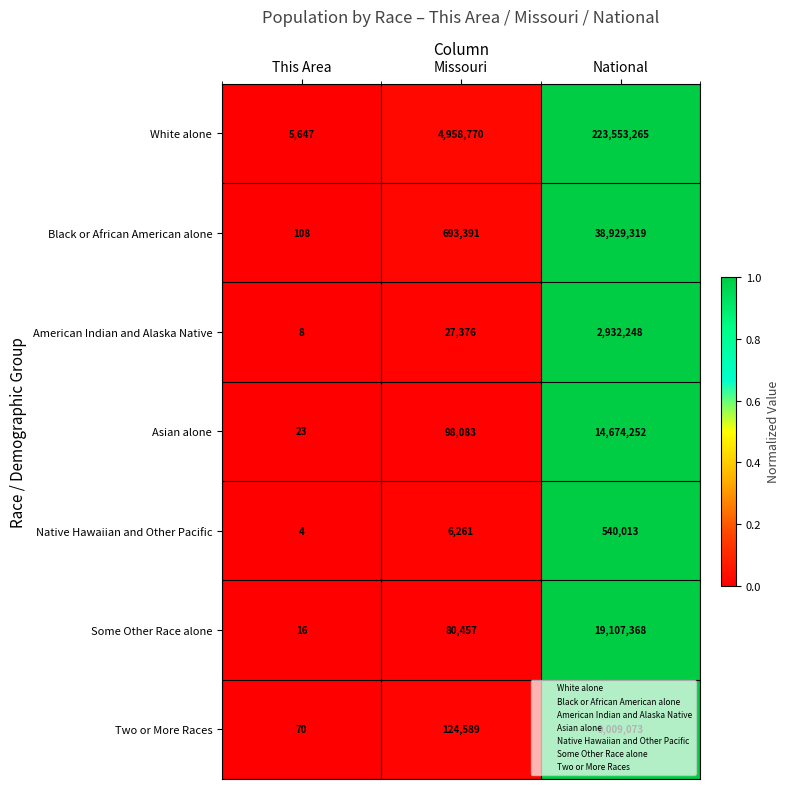

List the series in order of their peak value, highest first.

White alone, Black or African American alone, Some Other Race alone, Asian alone, Two or More Races, American Indian and Alaska Native, Native Hawaiian and Other Pacific